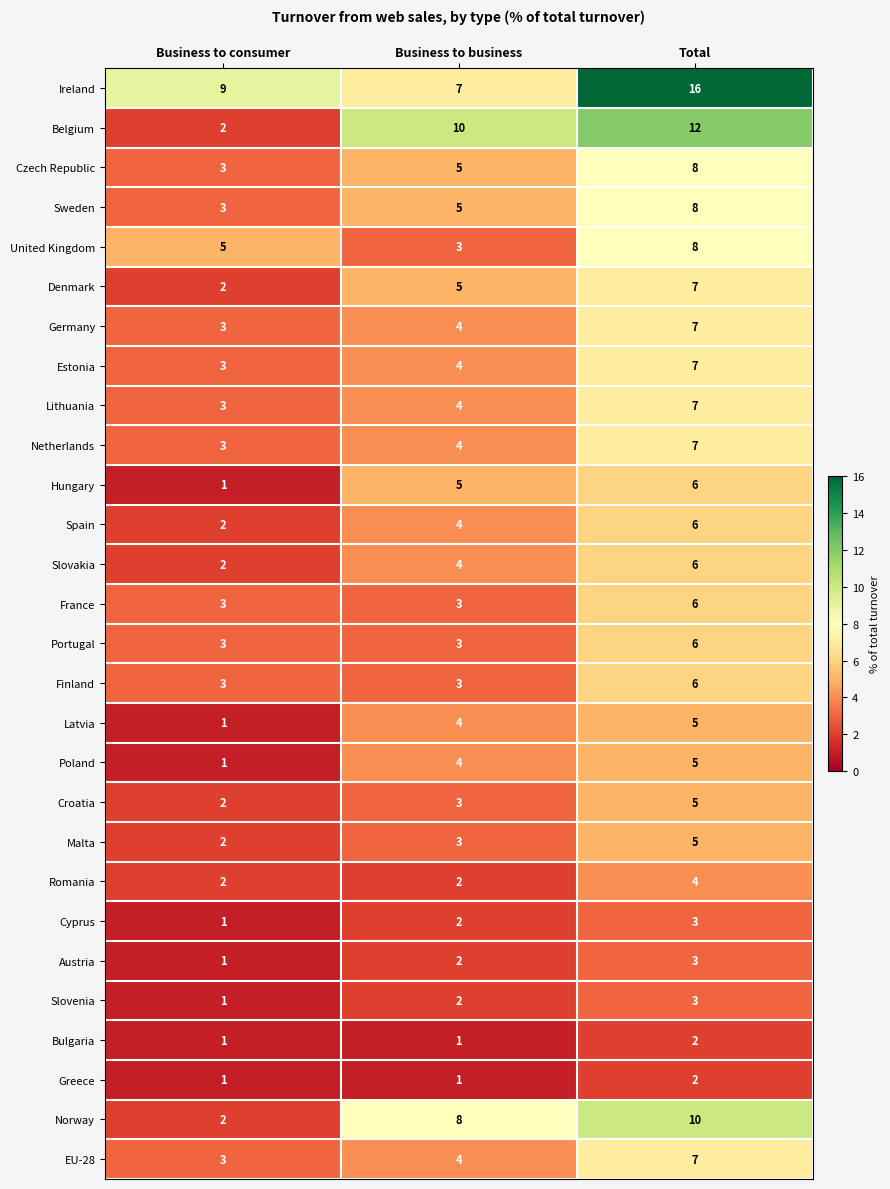

What is the sum of all Hungary values?

12